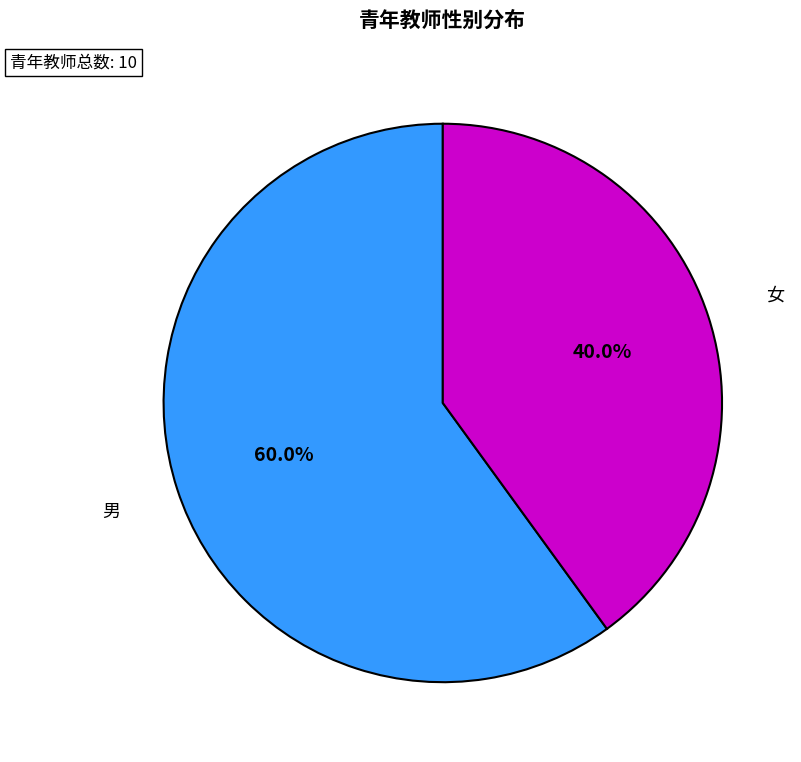

Is there any slice that represents more than half of the pie?

Yes